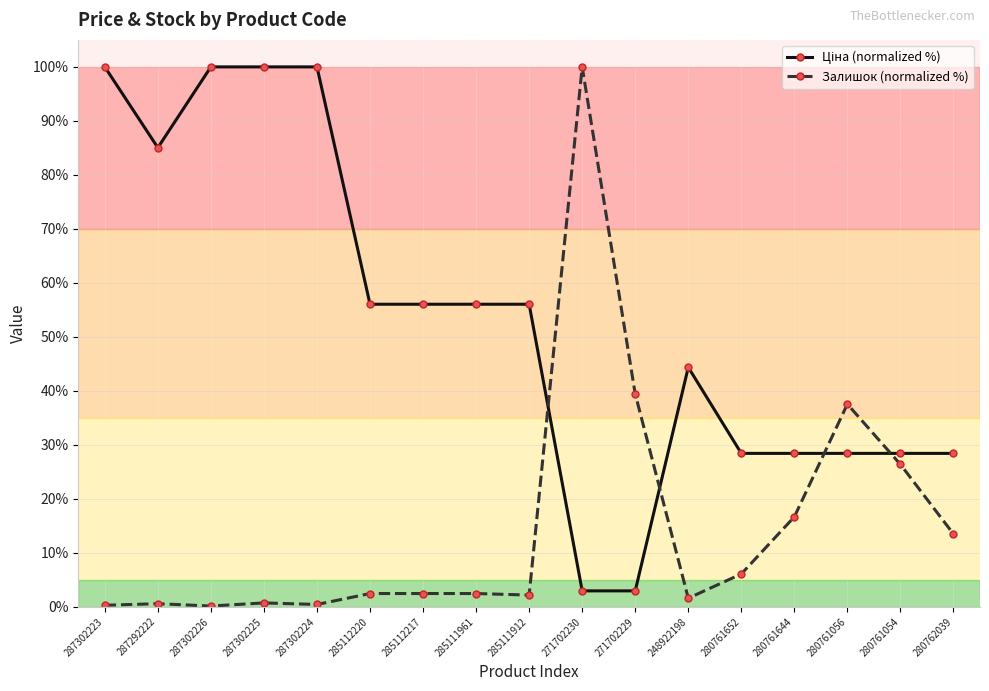

What position from the left is 285112220?

6